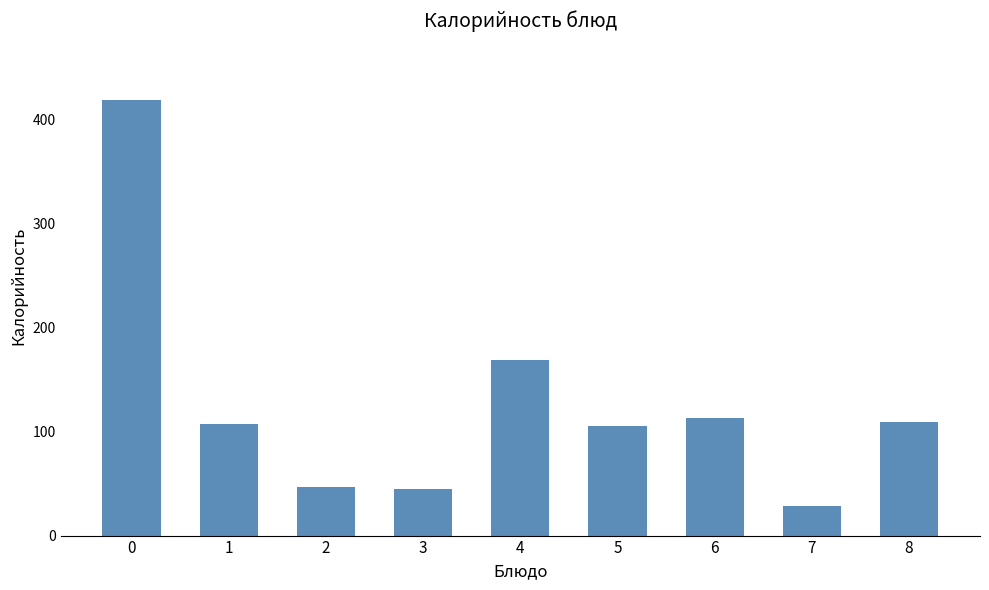

What is the difference between the values at 8 and 2?

62